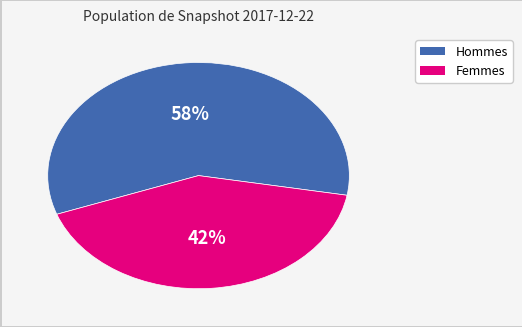

Does any single category account for the majority?

Yes